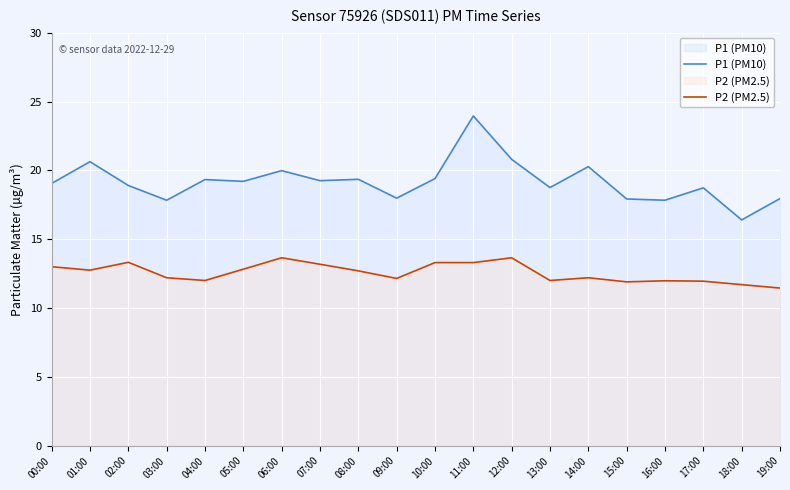

The P2 (PM2.5) series shows 13.3 at 10:00. True or false?

True